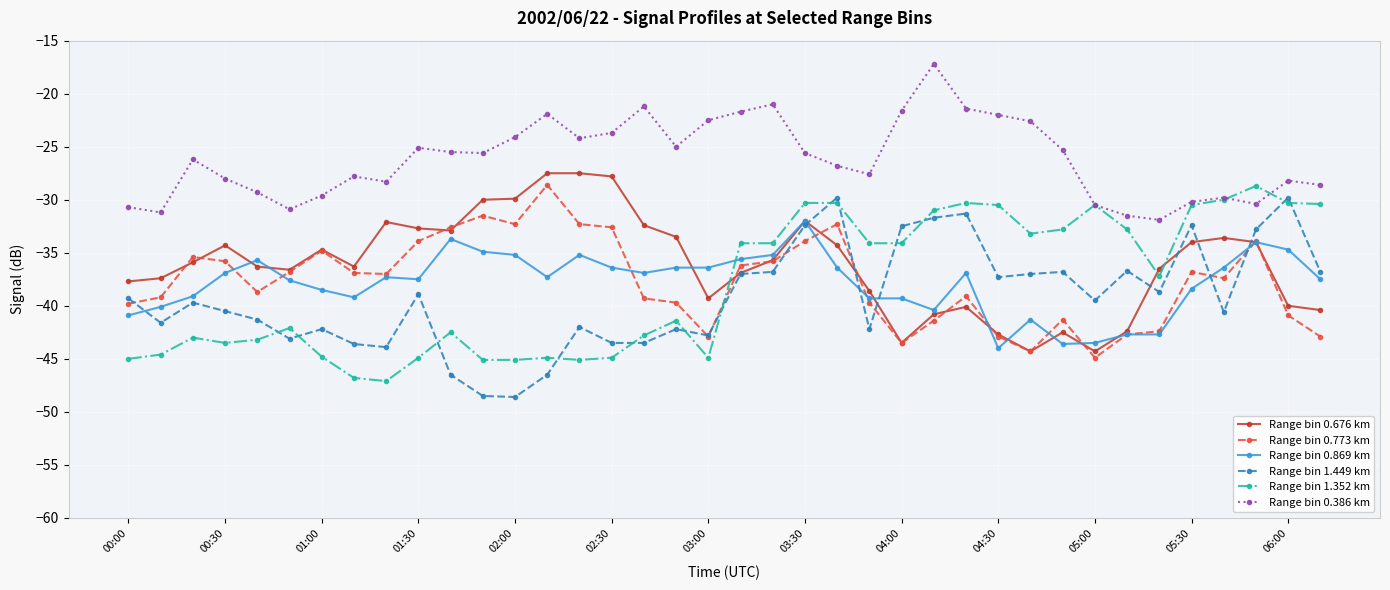

True or false: Range bin 1.352 km has more than 0 points higher than both neighbors.

True